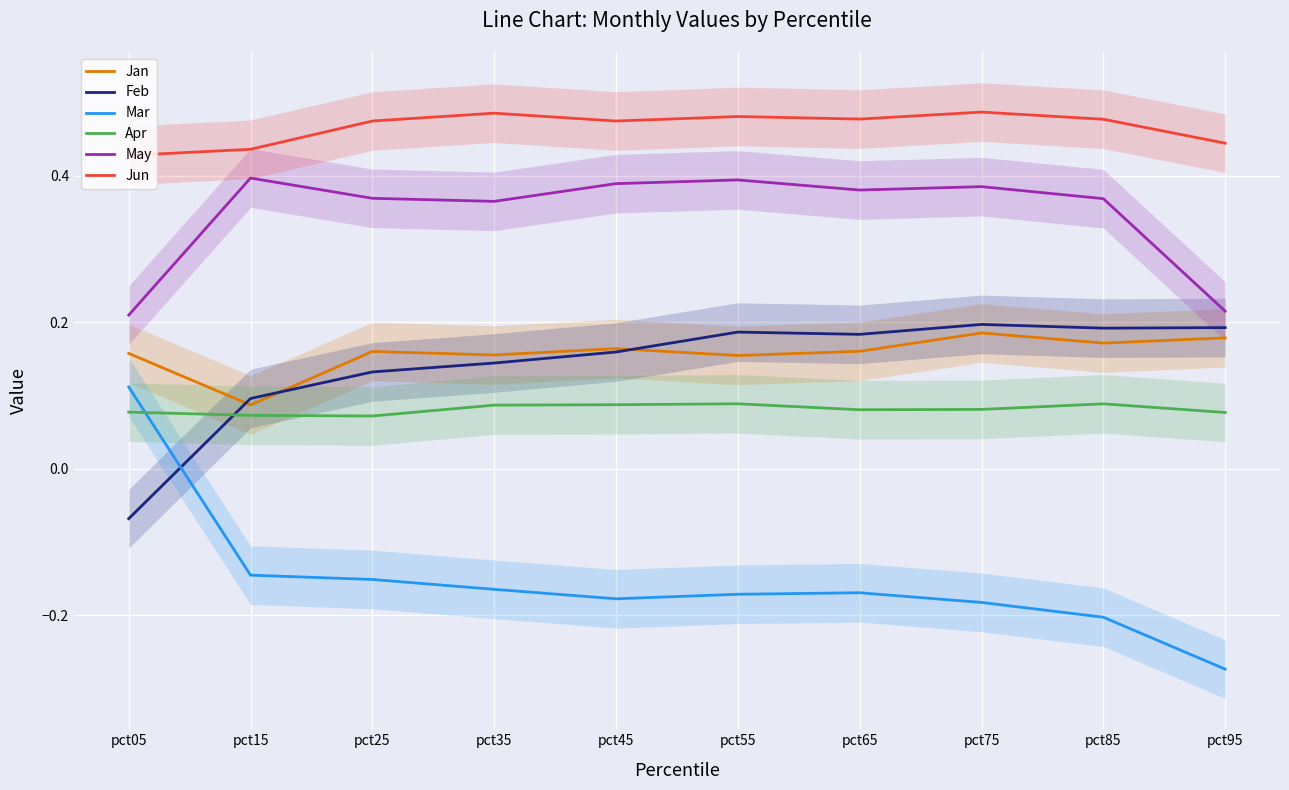

Between which two adjacent categories do Apr and Mar first intersect?

pct05 and pct15